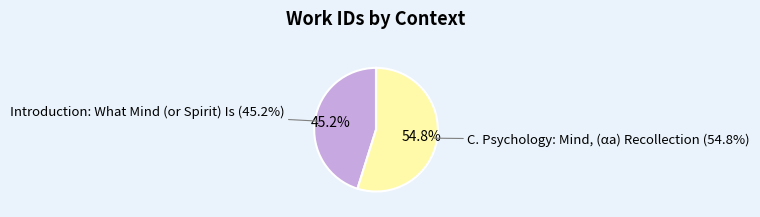

Is there a majority slice in this chart?

Yes